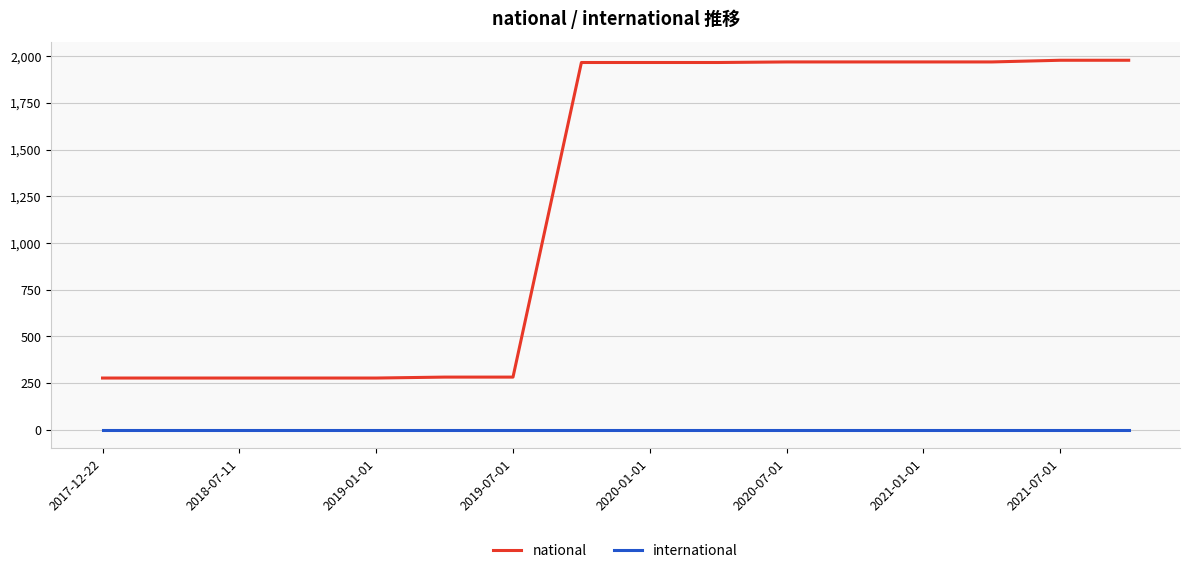

Which series has the largest total across all categories?

national